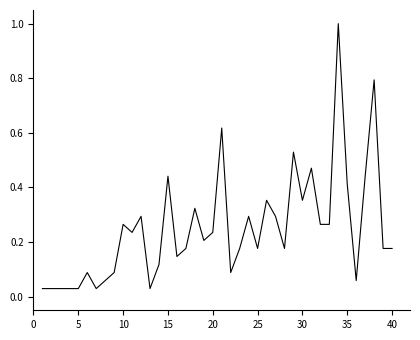

What is the maximum value shown in the chart?

1.0